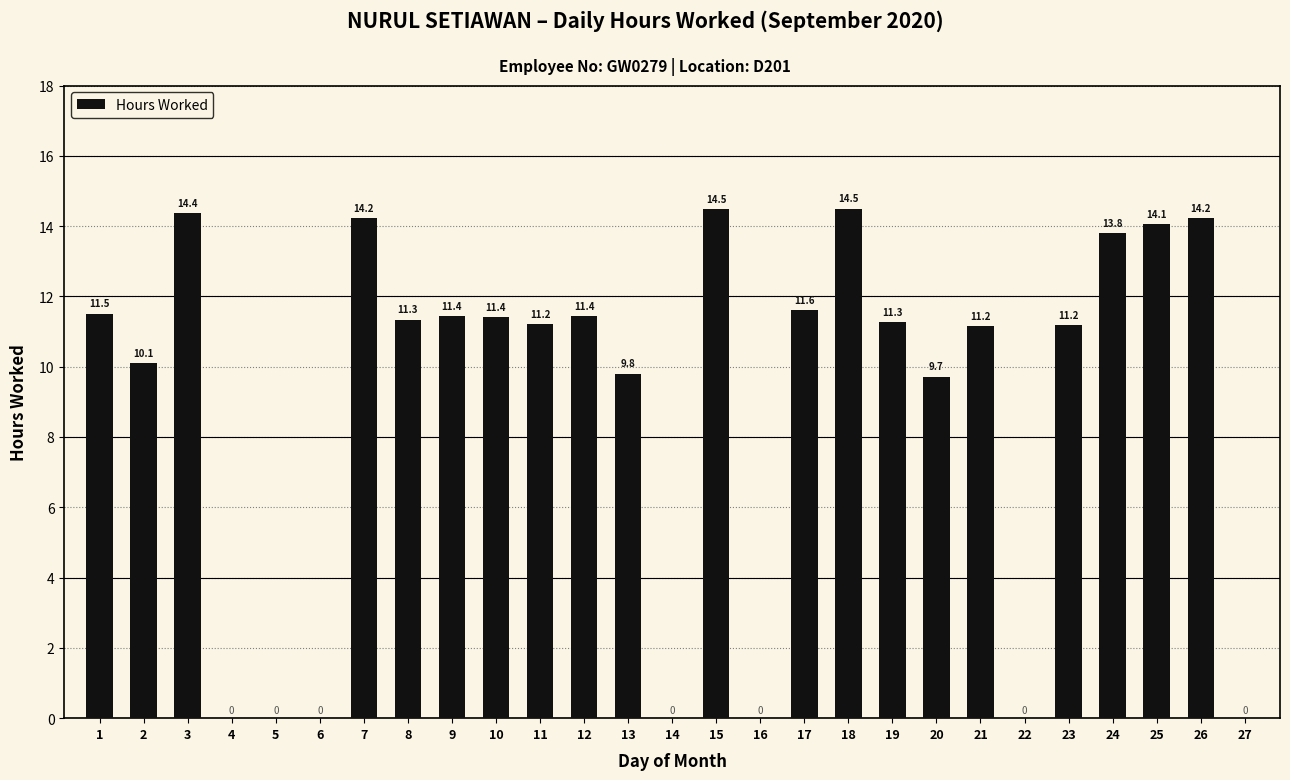

Count the number of categories in the chart.

27